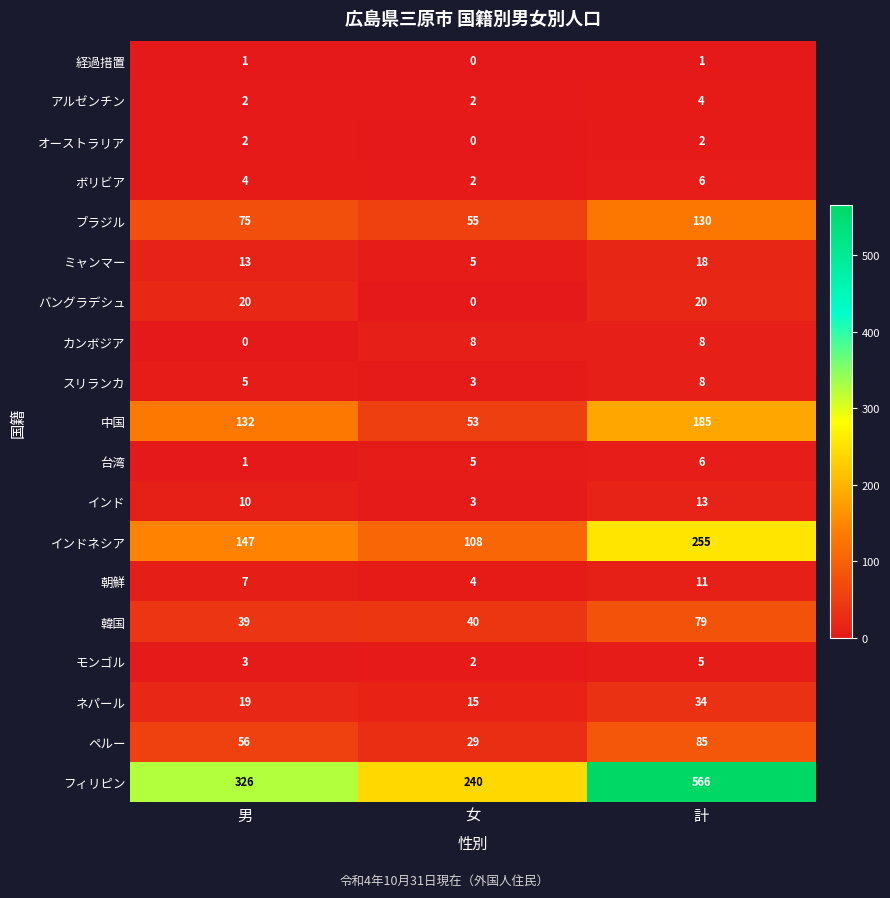

How many 台湾 values are between 1 and 6?

3